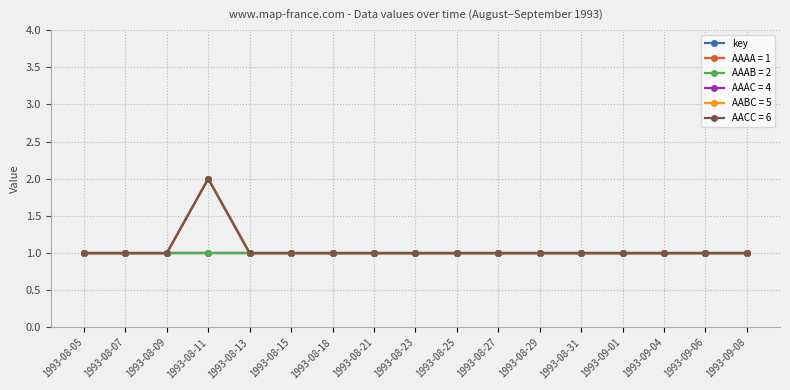

True or false: AAAB = 2 and AAAC = 4 cross at least once.

False